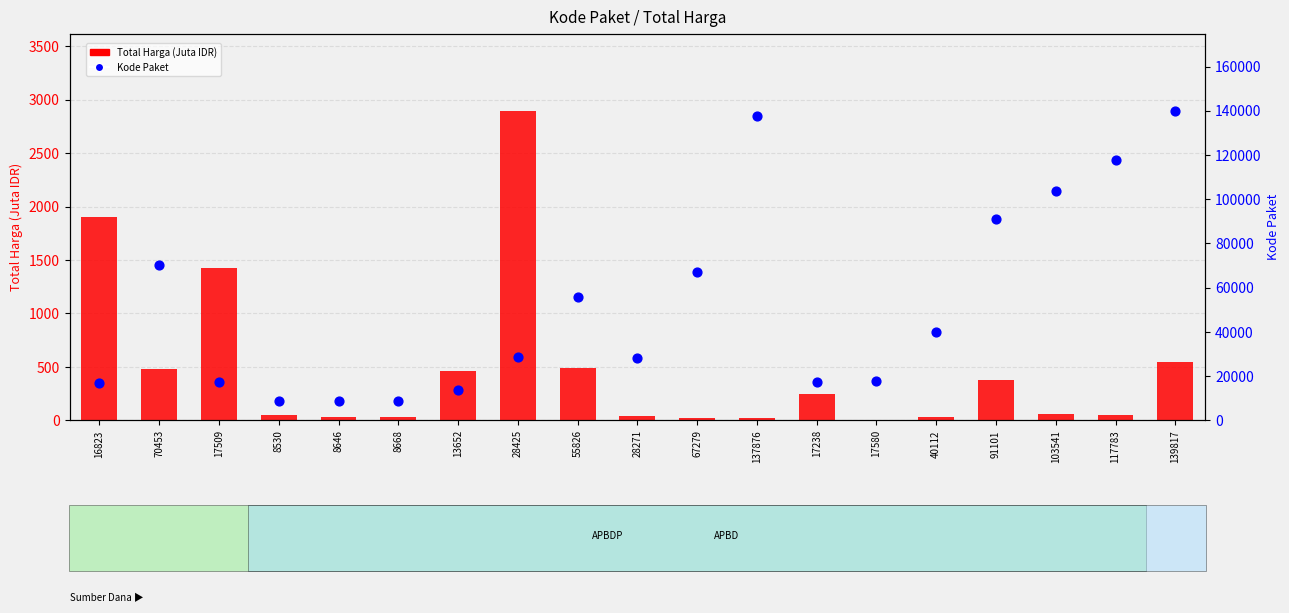

What are all the series names shown in the legend?

Total Harga (Juta IDR), Kode Paket